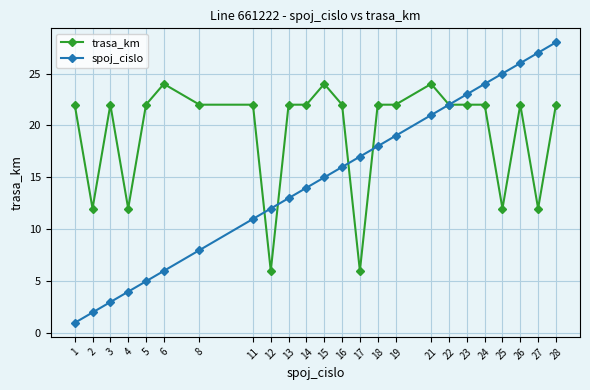

What is the difference between the highest and lowest values at 17?

11